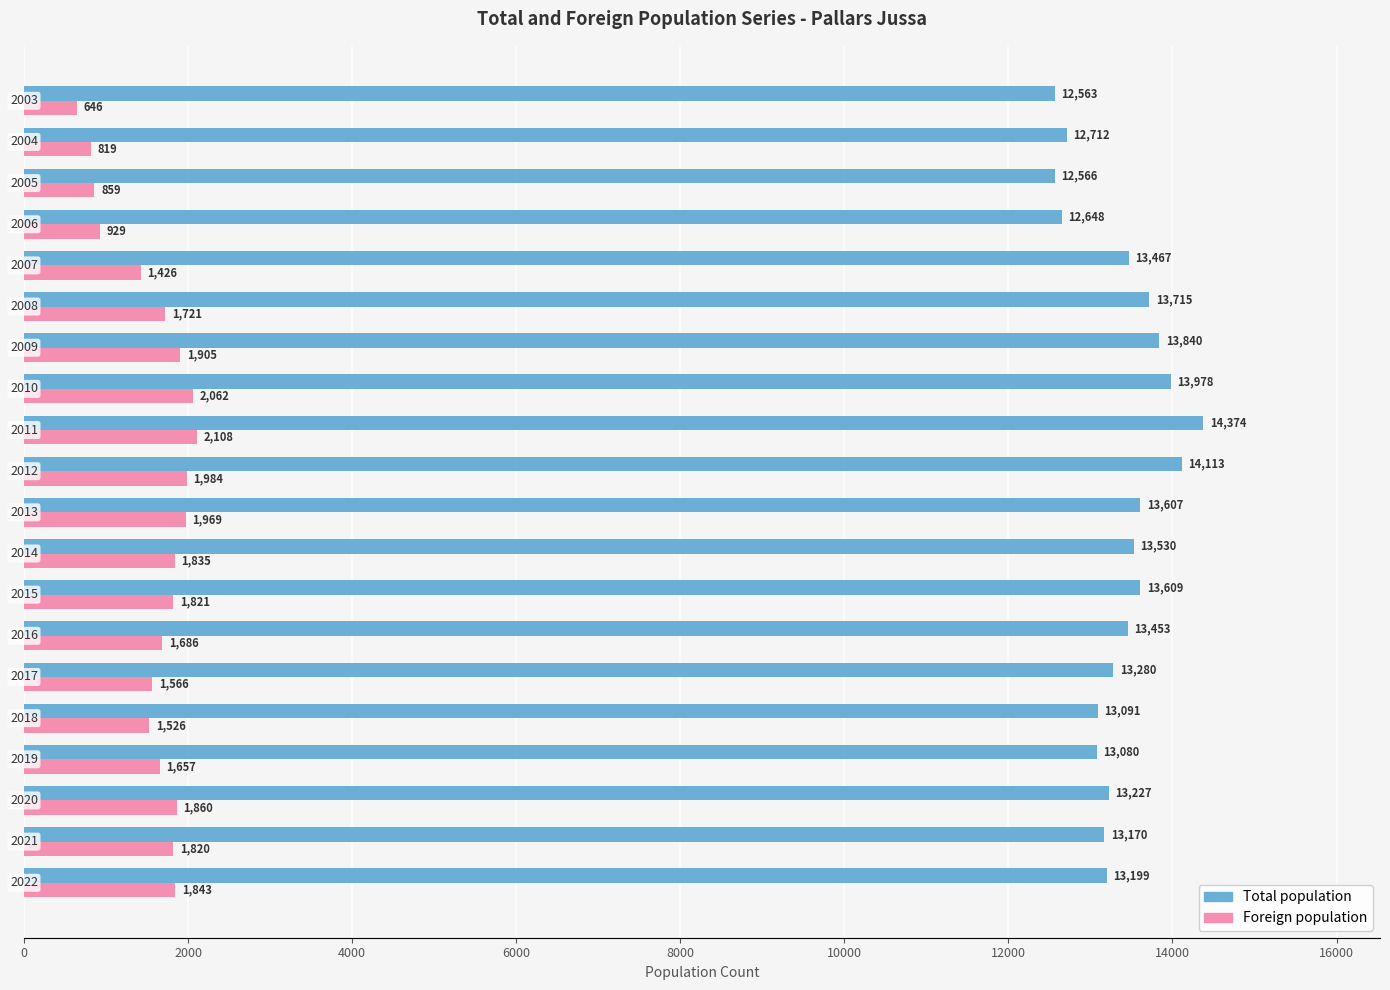

How many distinct data groups are displayed?

2